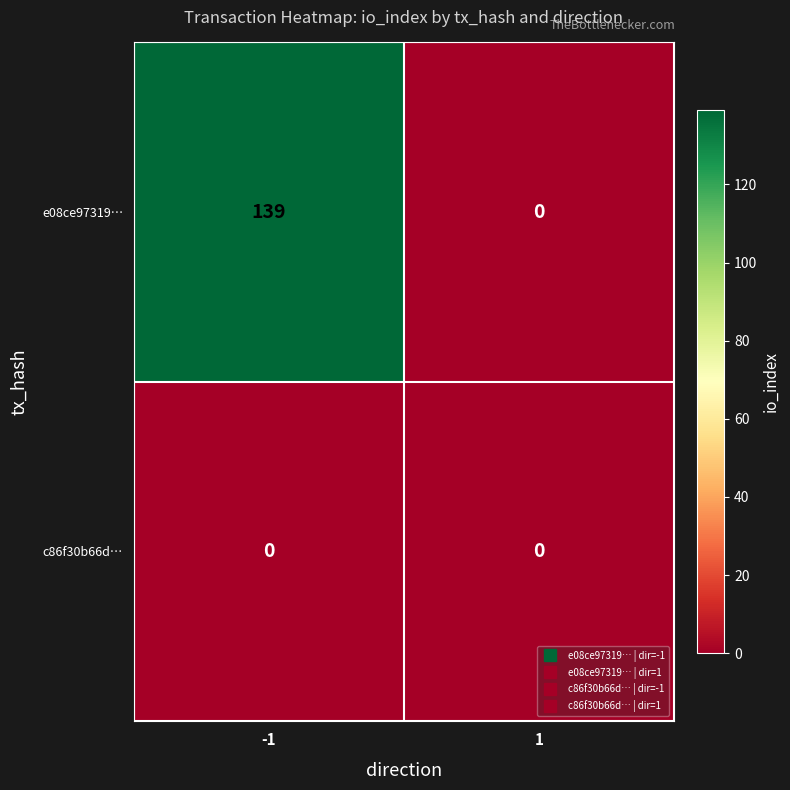

Is it true that c86f30b66d… equals 0 at -1?

True